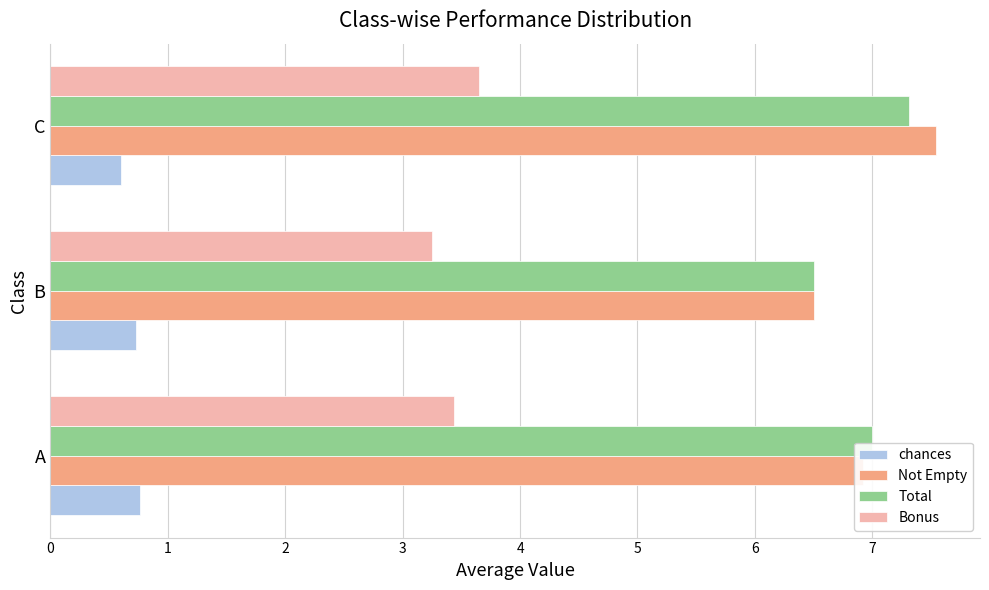

Which series has the widest spread of values?

Not Empty